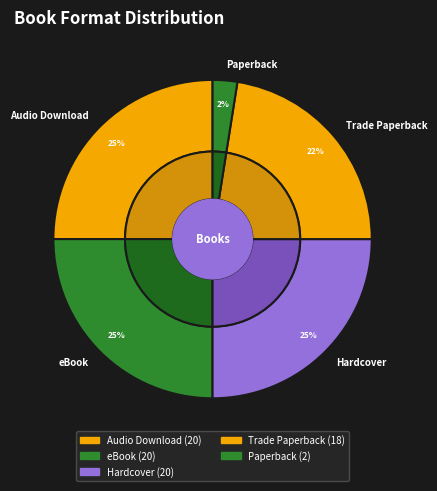

Is it true that Trade Paperback is 22% of the pie?

True